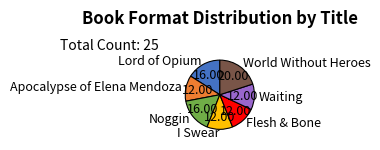

The Apocalypse of Elena Mendoza slice represents 23% of the pie. True or false?

False